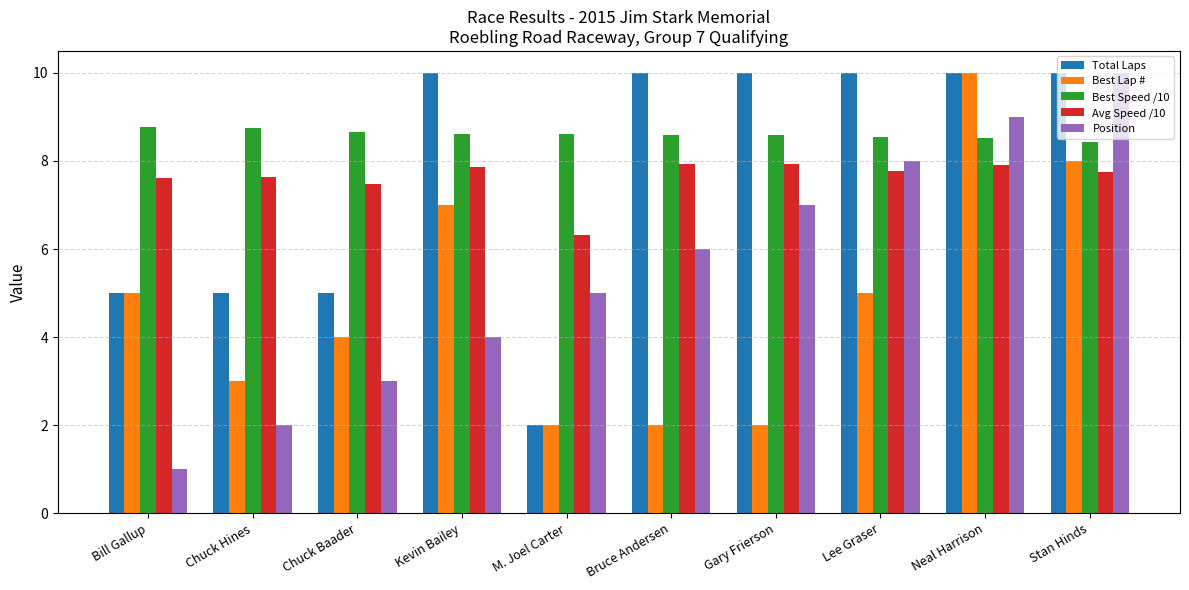

Which series has the largest range (max minus min)?

Position